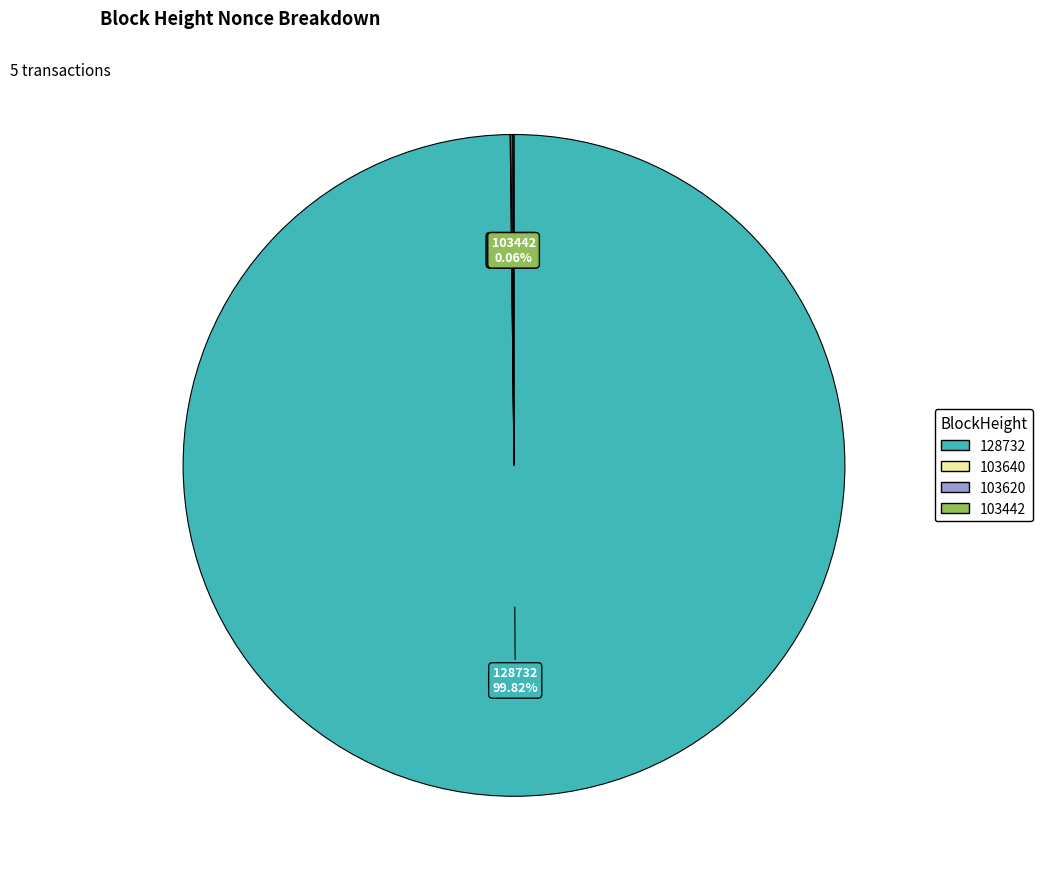

Is there a majority slice in this chart?

Yes